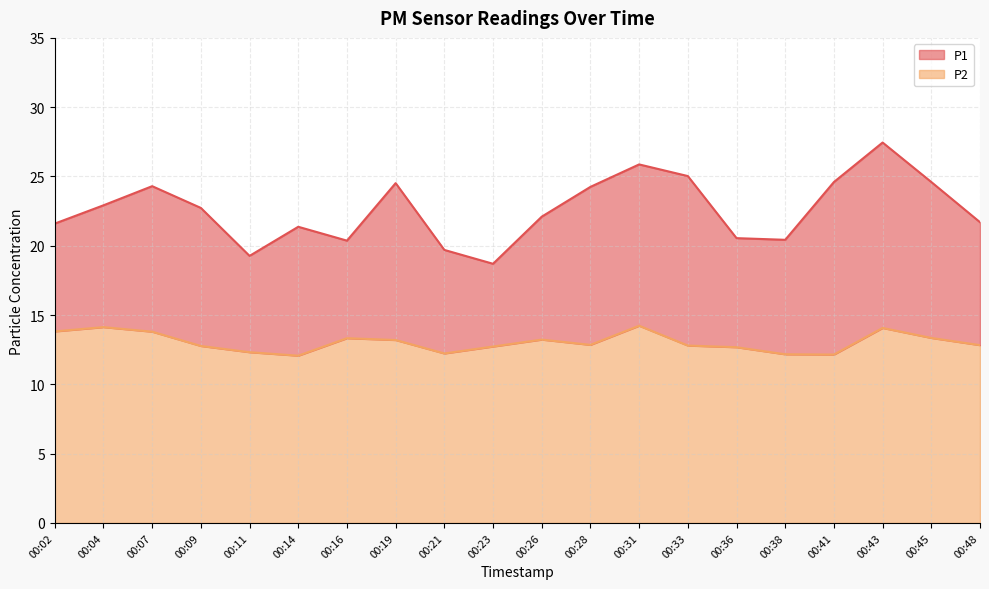

The value of P2 at 00:09 is 12.8. True or false?

True